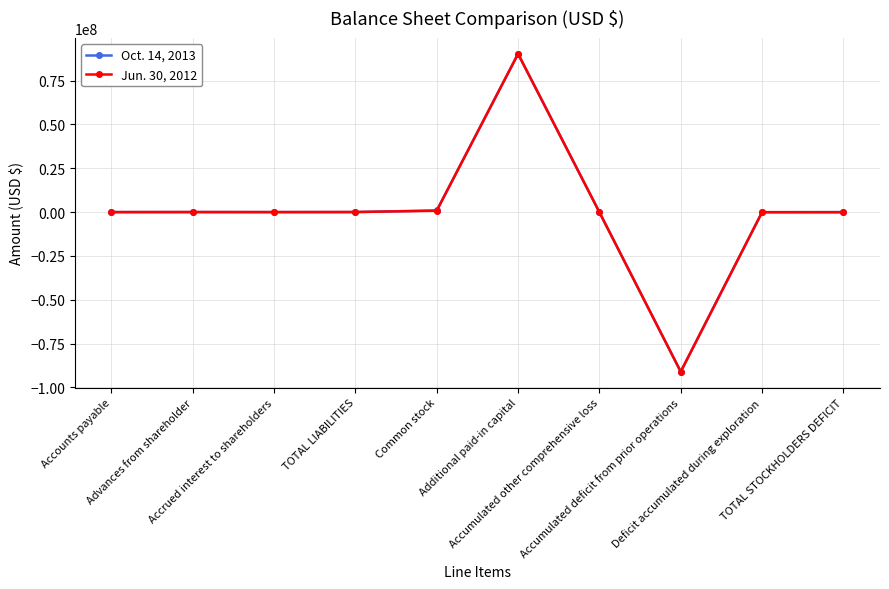

What is the label of the 5th point from the left?

Common stock